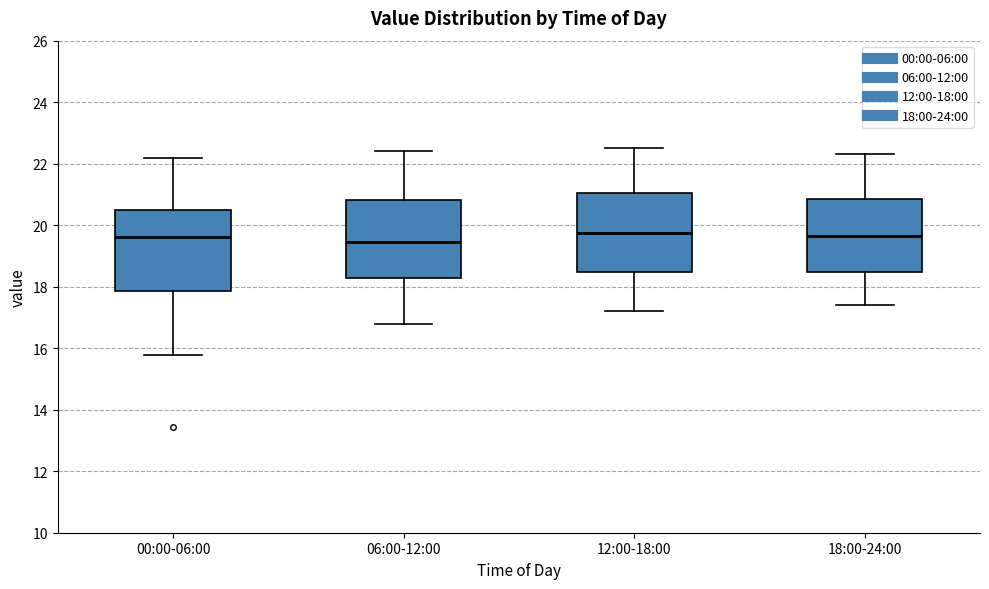

Reading left to right, transcribe this box plot: for each box, give where its median line is, the range the box spans, and where its two whiskers end, as read against the y-axis. The values are not printed on the chart, so give them approximately, as read against the axis.

00:00-06:00: median 19.6, box 17.8 to 20.4, whiskers 15.8 to 22.2
06:00-12:00: median 19.4, box 18.2 to 20.8, whiskers 16.8 to 22.4
12:00-18:00: median 19.8, box 18.4 to 21.0, whiskers 17.2 to 22.6
18:00-24:00: median 19.6, box 18.4 to 20.8, whiskers 17.4 to 22.4